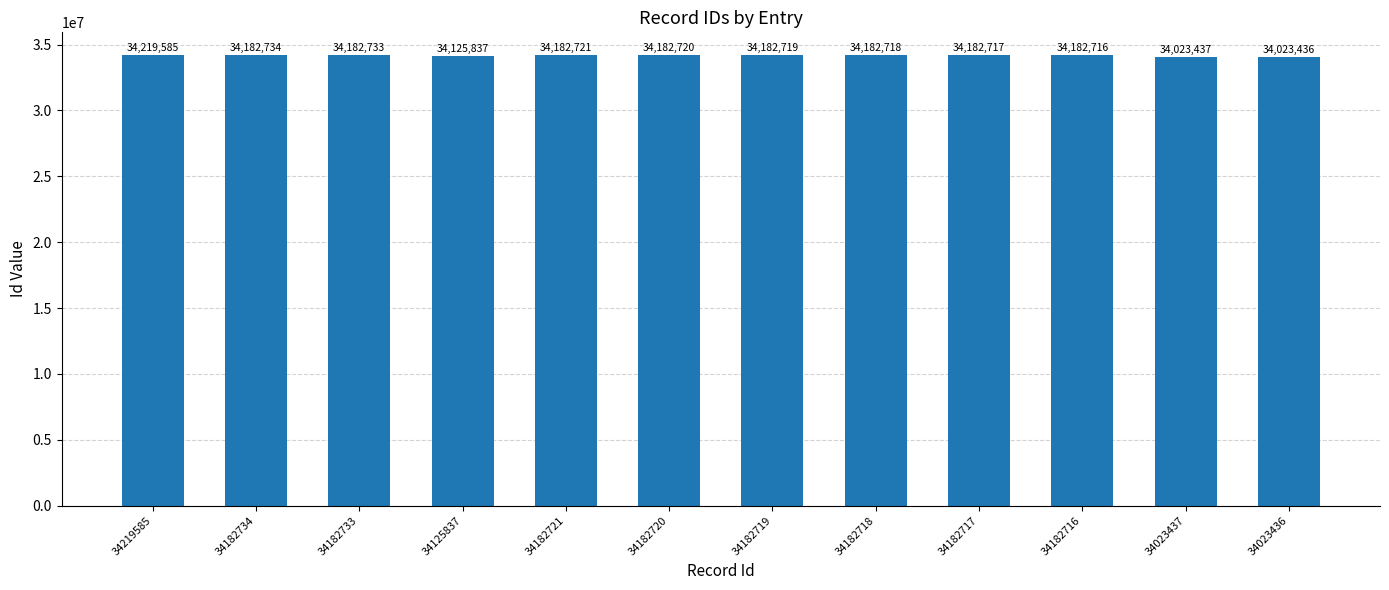

Reading left to right, transcribe all the data shown in this chart.

34219585	34182734	34182733	34125837	34182721	34182720	34182719	34182718	34182717	34182716	34023437	34023436